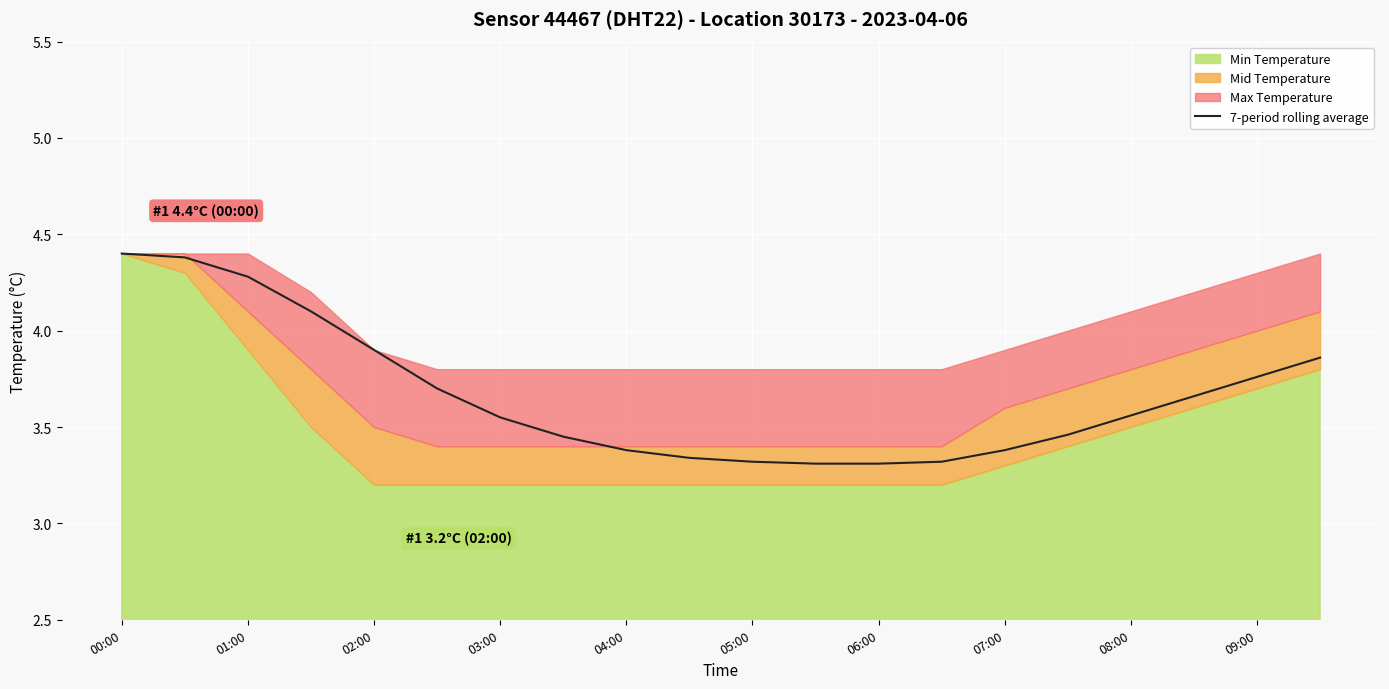

True or false: there are more than 2 points higher than both neighbors.

False